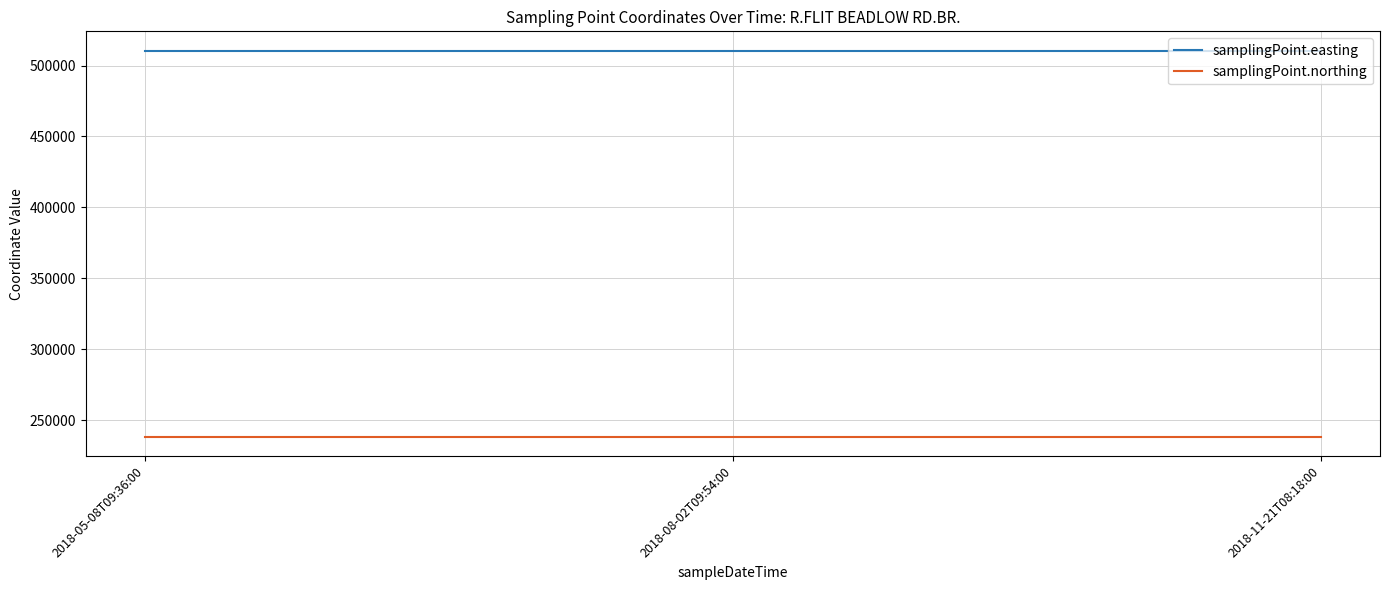

What is the sum of the samplingPoint.northing values at 2018-05-08T09:36:00 and 2018-11-21T08:18:00?

476600